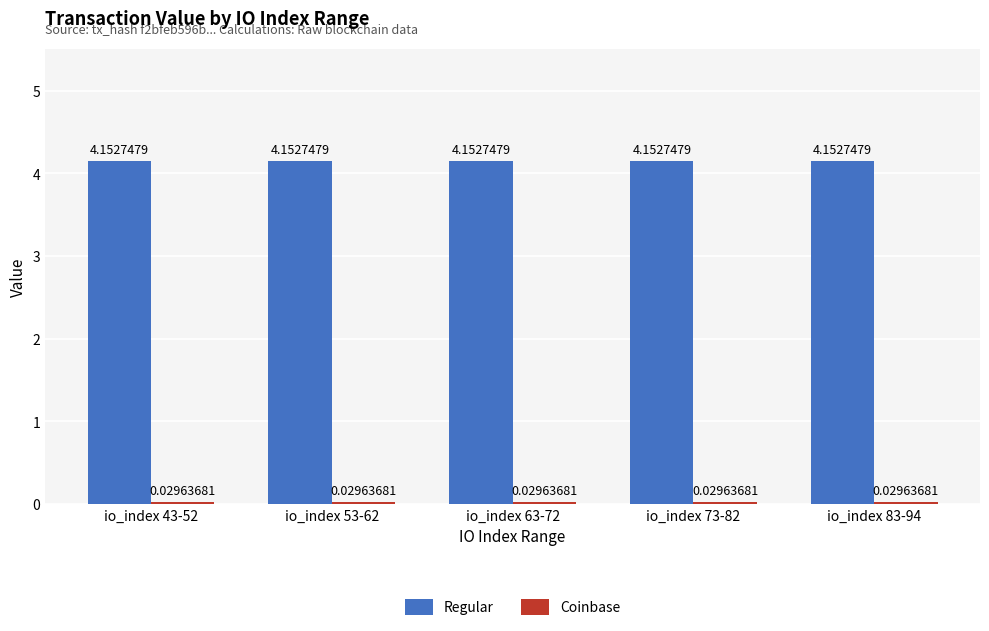

At how many categories does at least one series exceed 1?

5